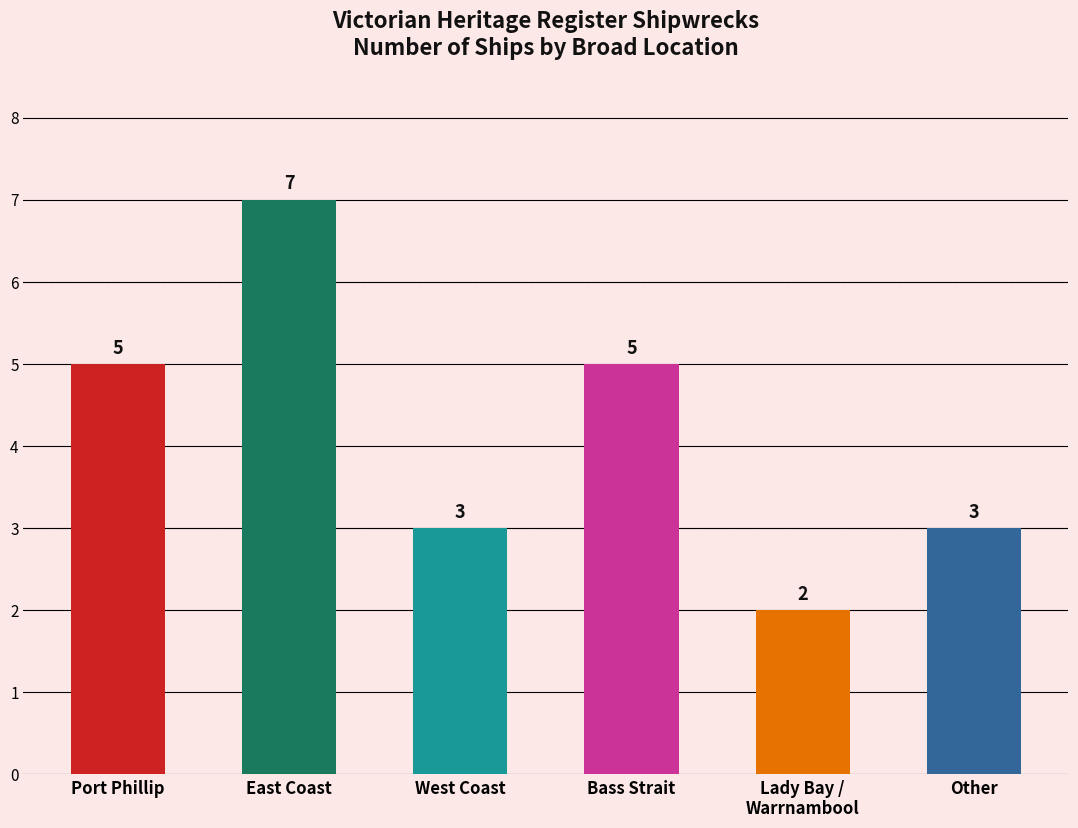

What is the difference between the maximum and minimum values?

5